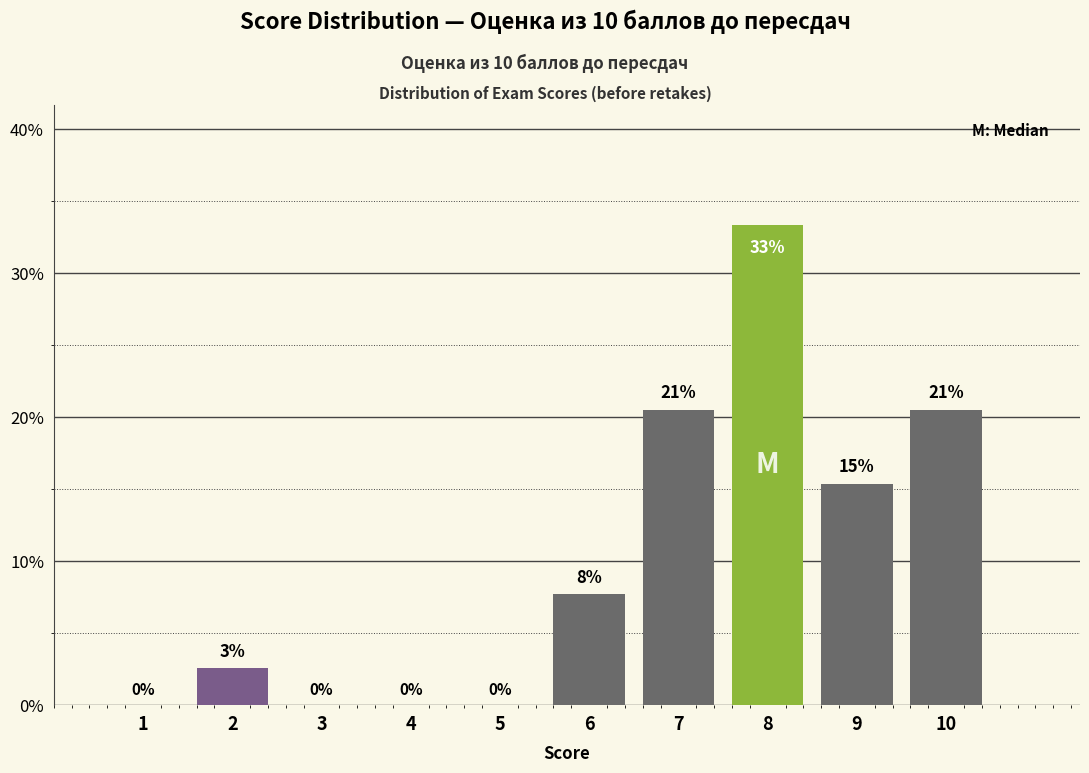

Are the bars horizontal?

No